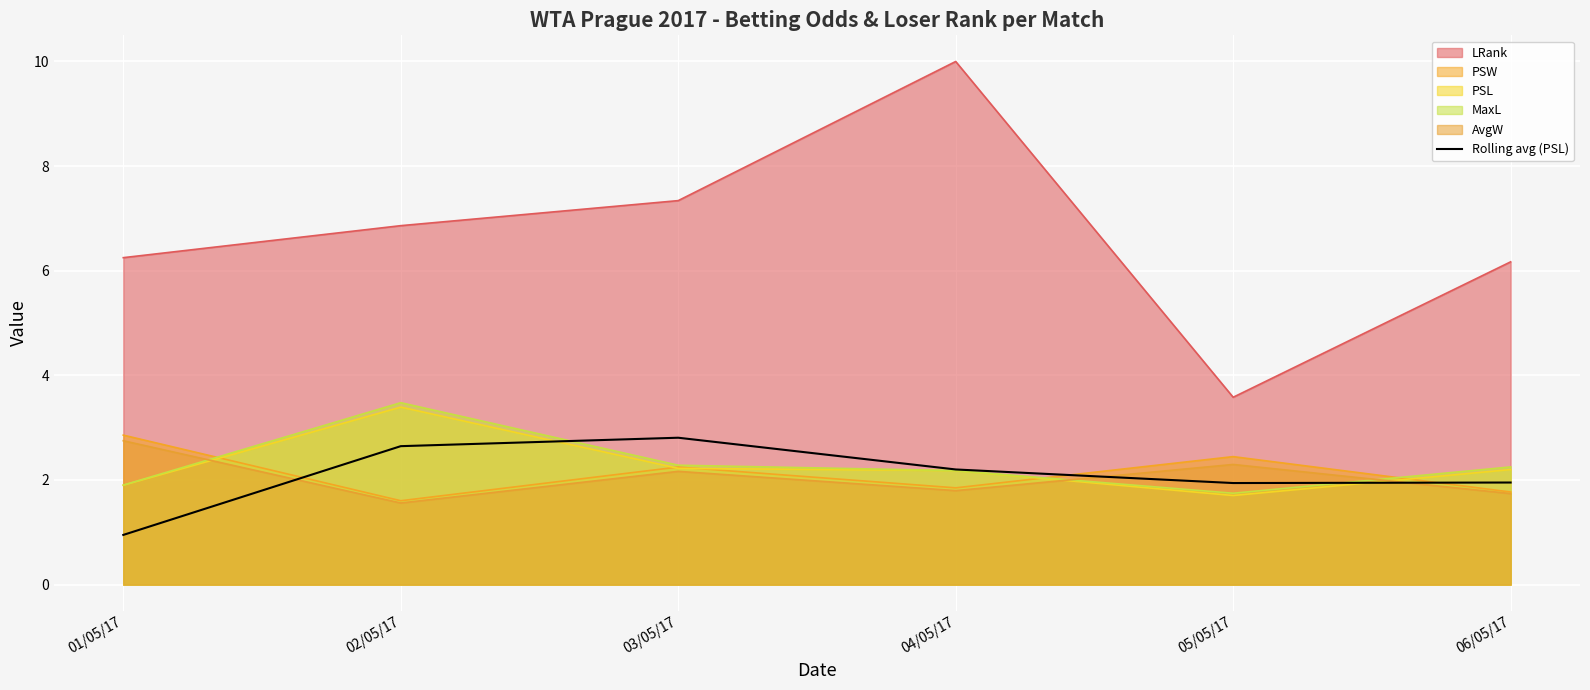

What is the smallest value displayed?

0.9